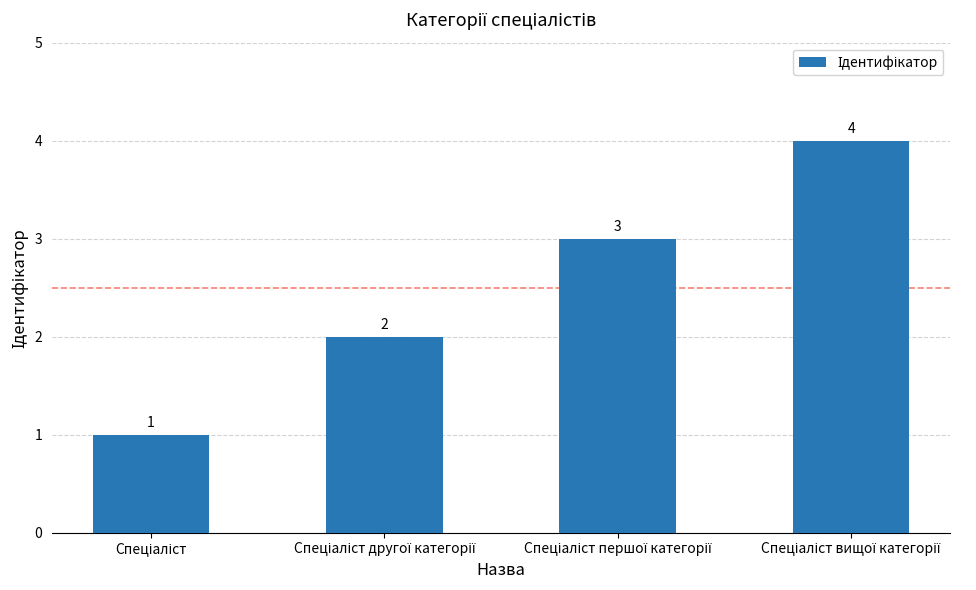

What is the sum of all values?

10